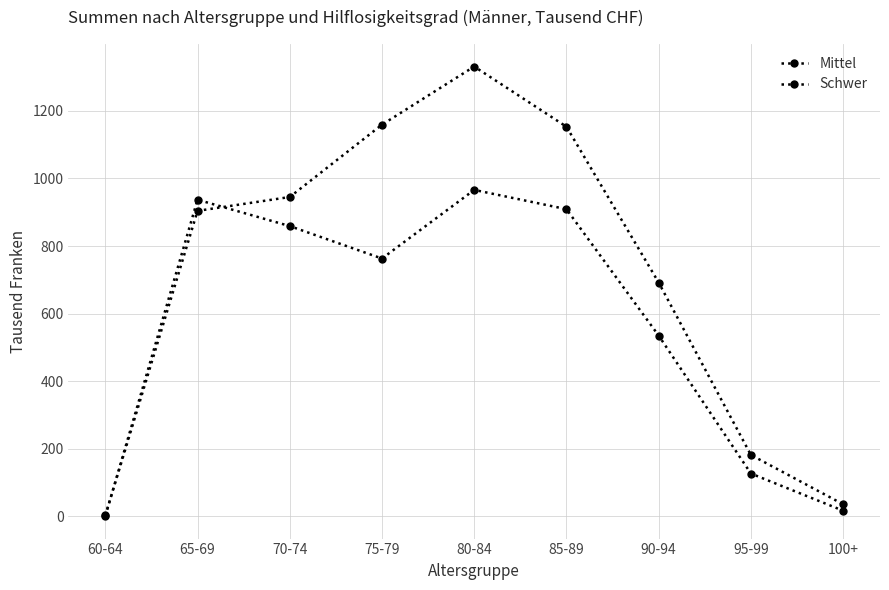

How many data points does each series have?

9